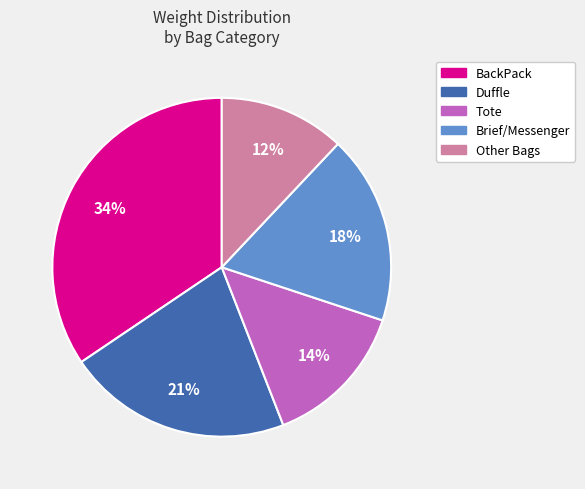

Does any single category account for the majority?

No